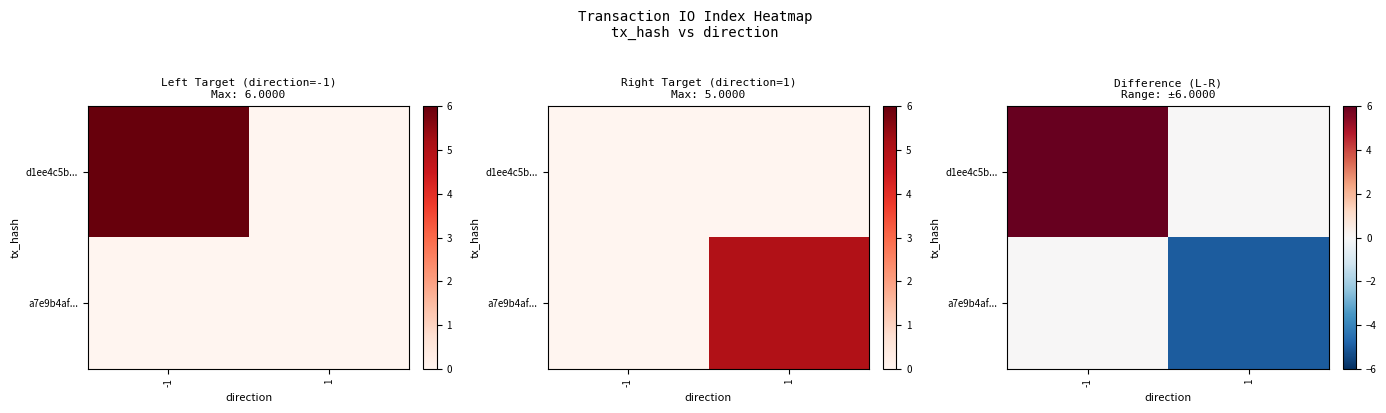

List the series in order of their peak value, highest first.

d1ee4c5b..., a7e9b4af...